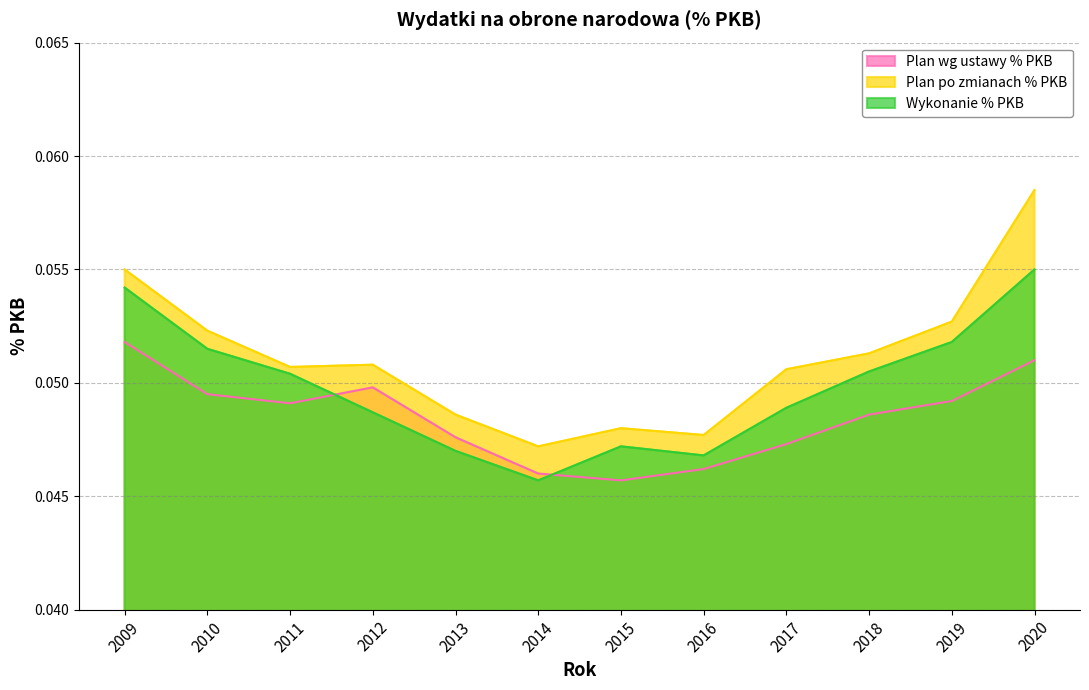

In Wykonanie % PKB, how many points are lower than both neighbors (excluding endpoints)?

2